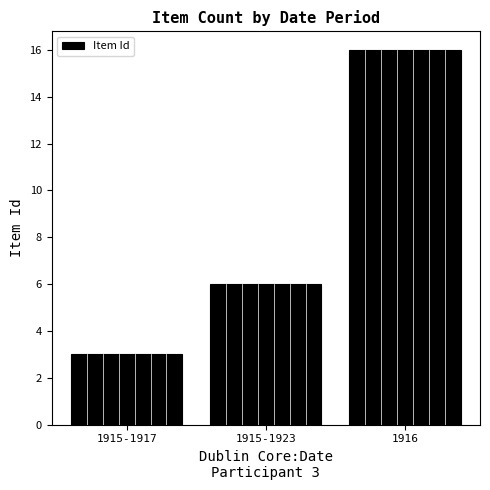

Reading left to right, list all the values displayed in this chart.

3	6	16